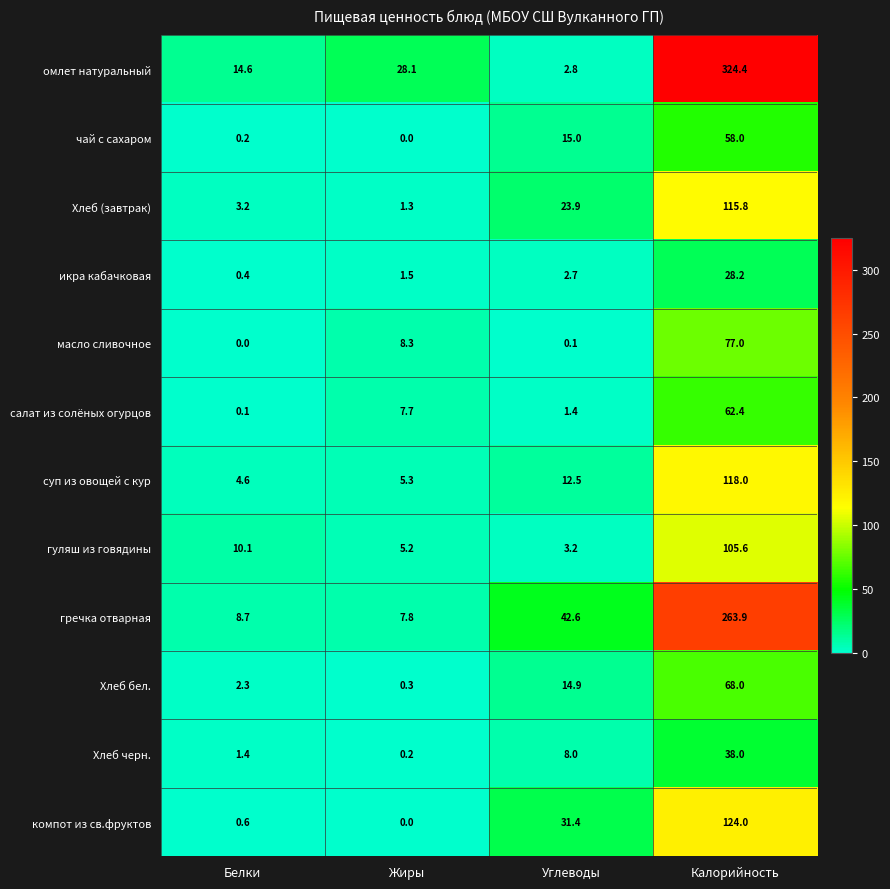

How many series are shown in this chart?

12